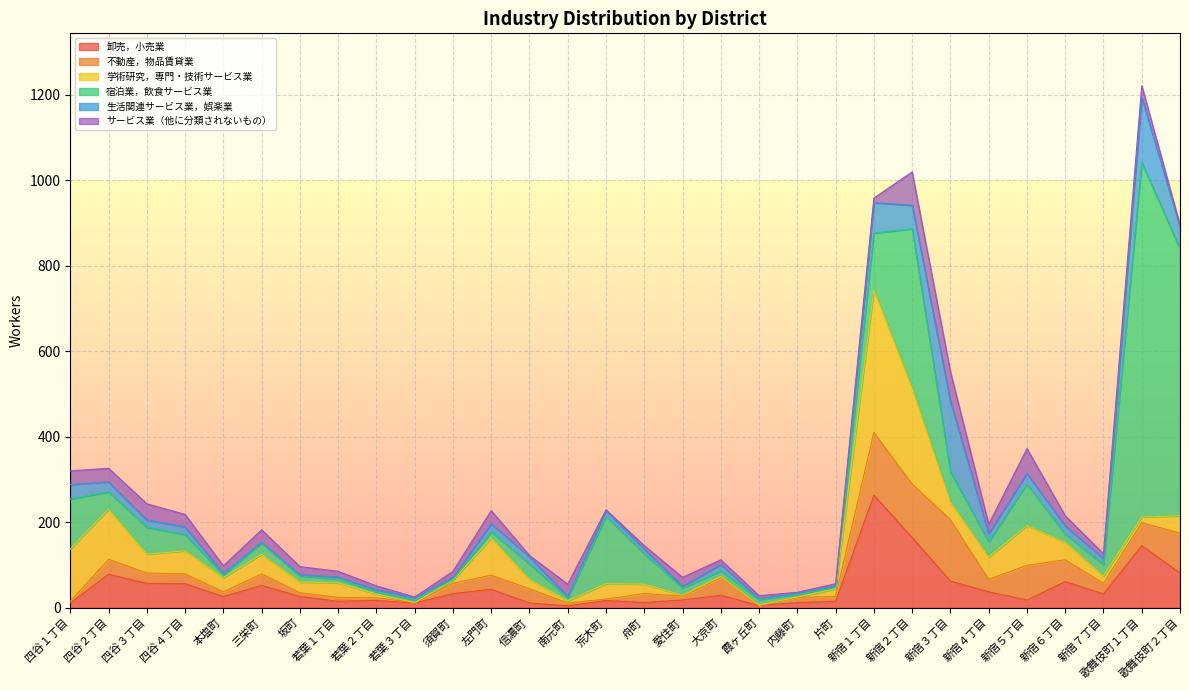

Count the number of data series in this chart.

6